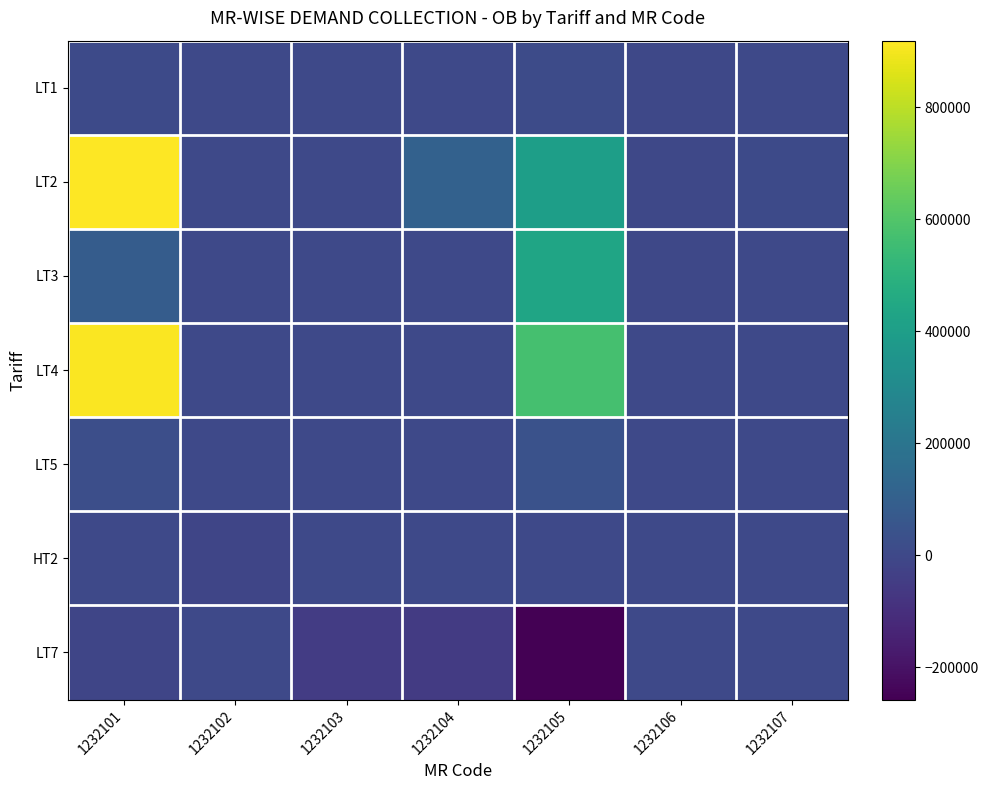

Rank the series at 1232107 from lowest to highest value.

LT1, LT3, LT4, LT5, HT2, LT7, LT2